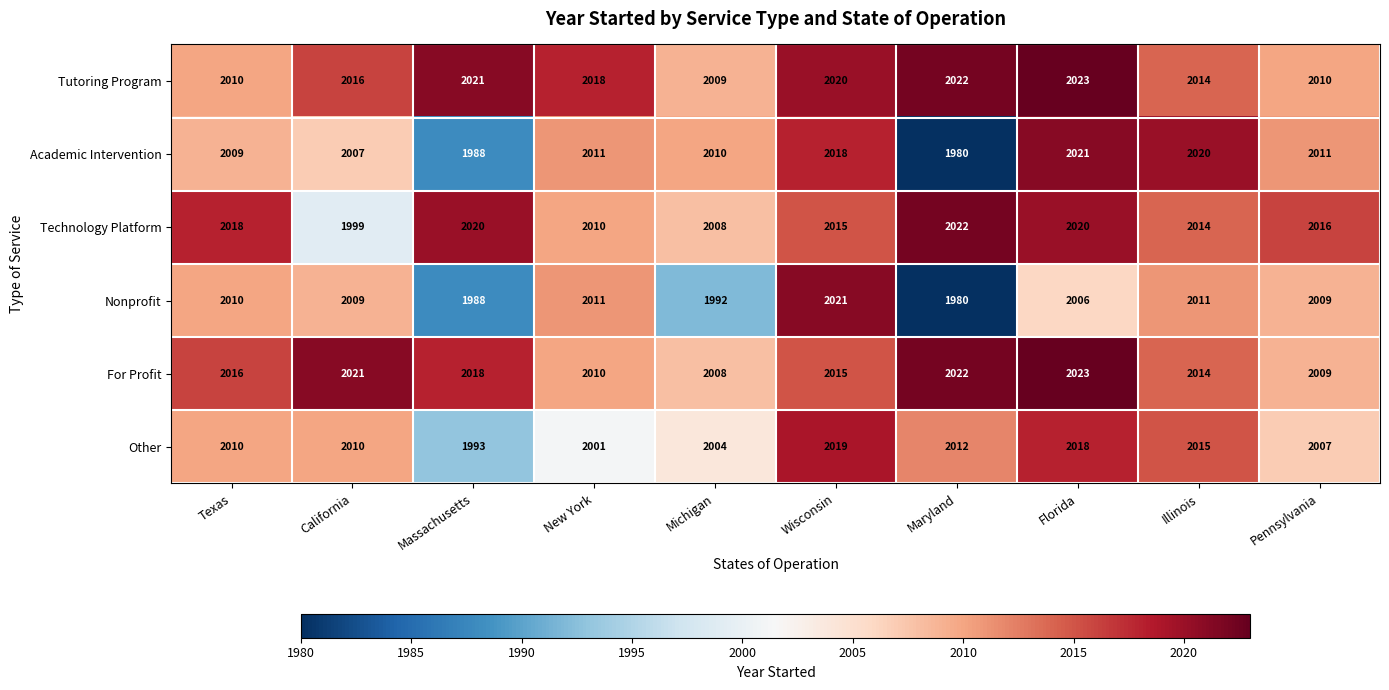

At which label does Nonprofit first exceed 2009?

Texas